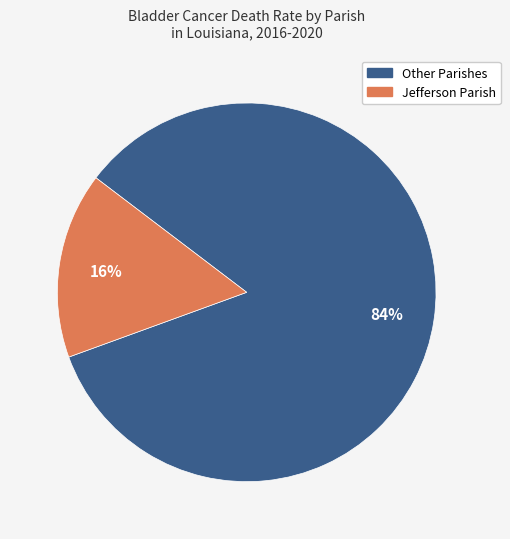

Is there a majority slice in this chart?

Yes